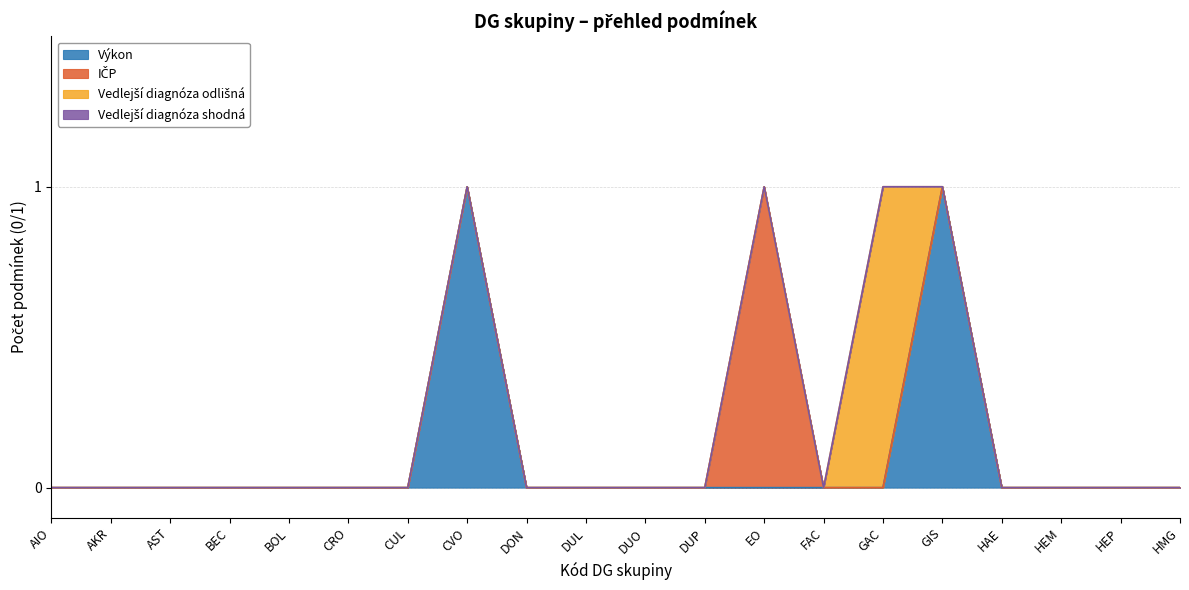

The Vedlejší diagnóza odlišná series shows 0 at EO. True or false?

True